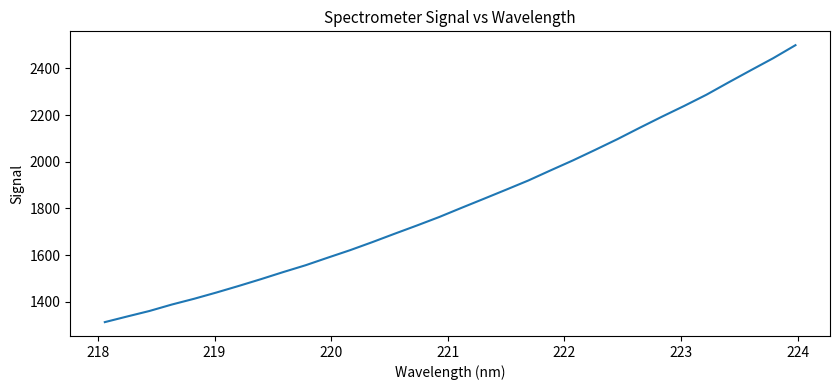

What is the greatest value displayed?

2499.2